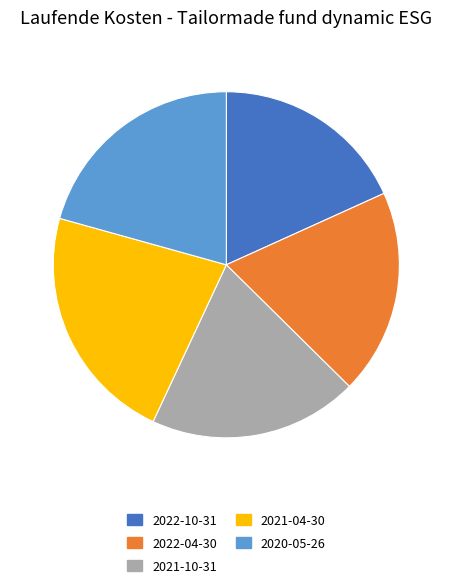

Which has a higher value, 2020-05-26 or 2021-10-31?

2020-05-26